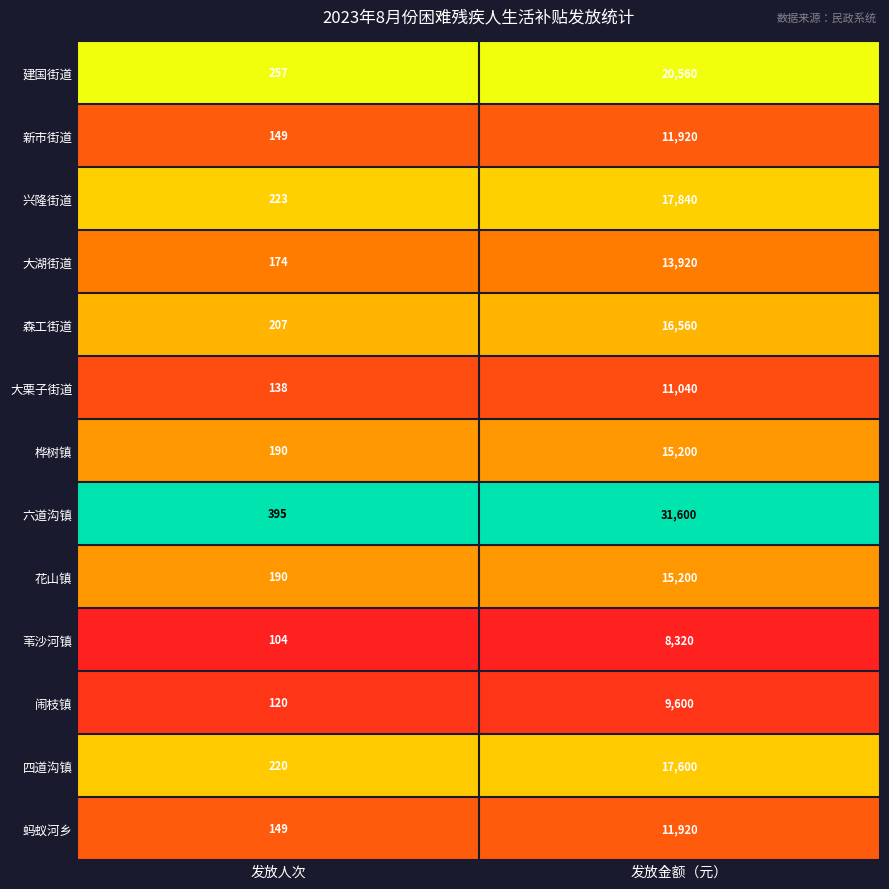

Reading left to right, list all the values displayed in this chart.

建国街道: 257	20560
新市街道: 149	11920
兴隆街道: 223	17840
大湖街道: 174	13920
森工街道: 207	16560
大栗子街道: 138	11040
桦树镇: 190	15200
六道沟镇: 395	31600
花山镇: 190	15200
苇沙河镇: 104	8320
闹枝镇: 120	9600
四道沟镇: 220	17600
蚂蚁河乡: 149	11920